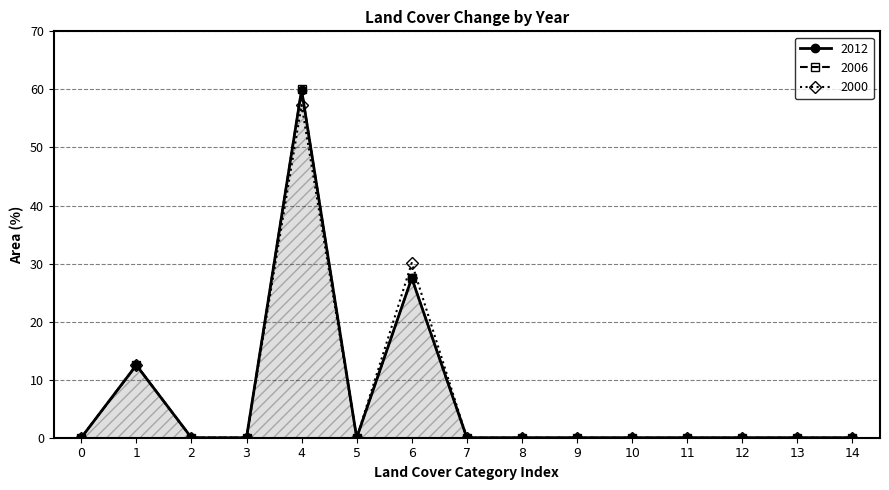

Which series has the widest spread of values?

2006